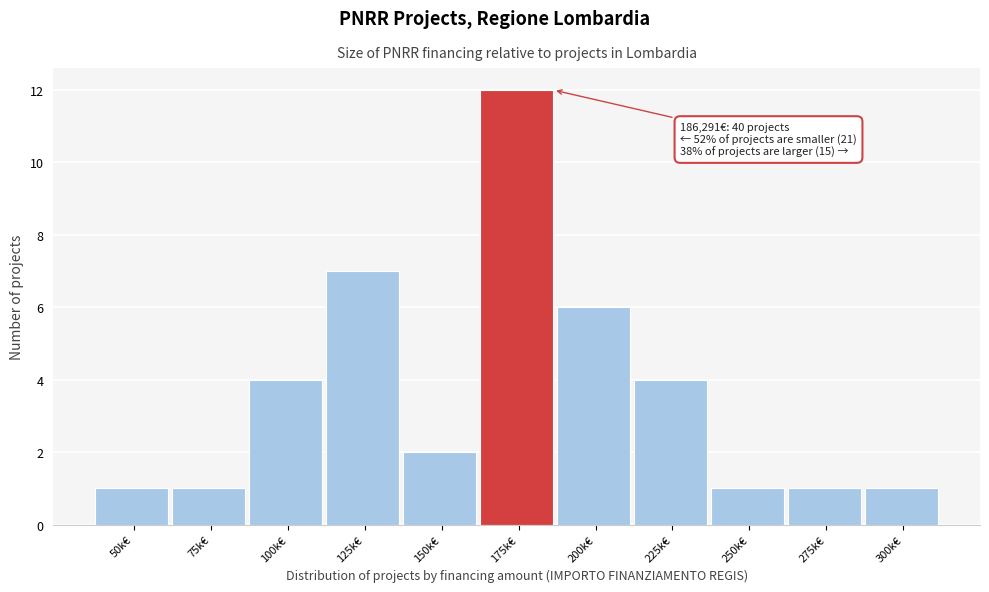

Reading left to right, what are all the values shown in this chart?

50k€=1	75k€=1	100k€=4	125k€=7	150k€=2	175k€=12	200k€=6	225k€=4	250k€=1	275k€=1	300k€=1